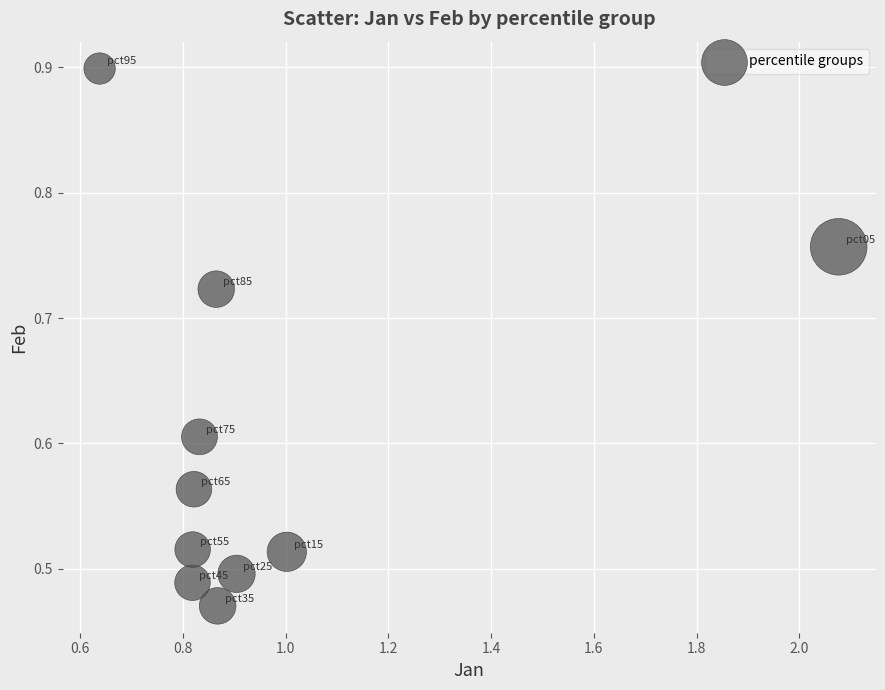

What is the range of X values (max minus min)?

1.4